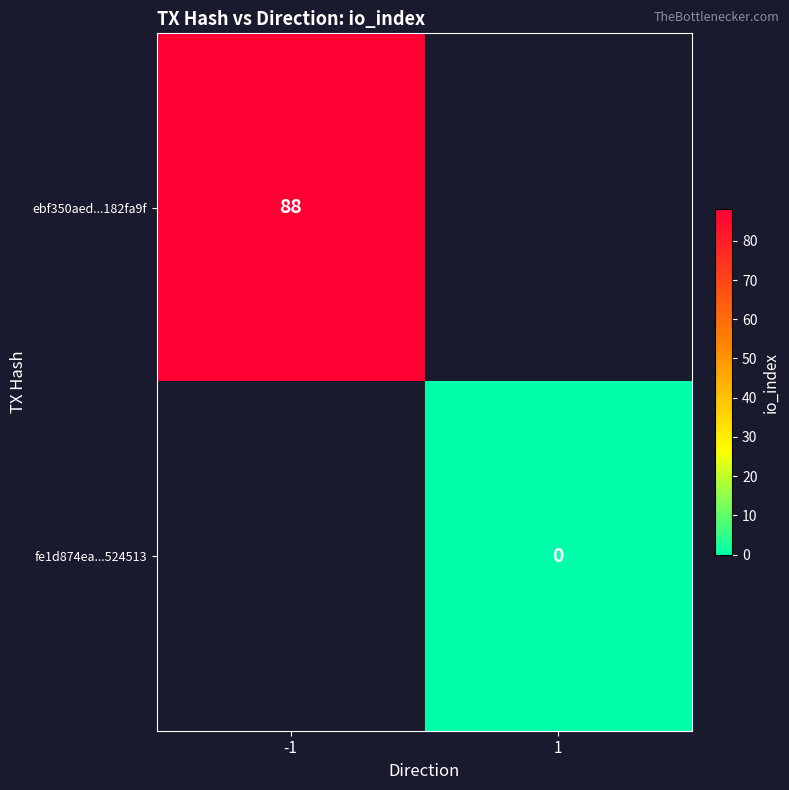

The ebf350aed...182fa9f series shows 137 at -1. True or false?

False